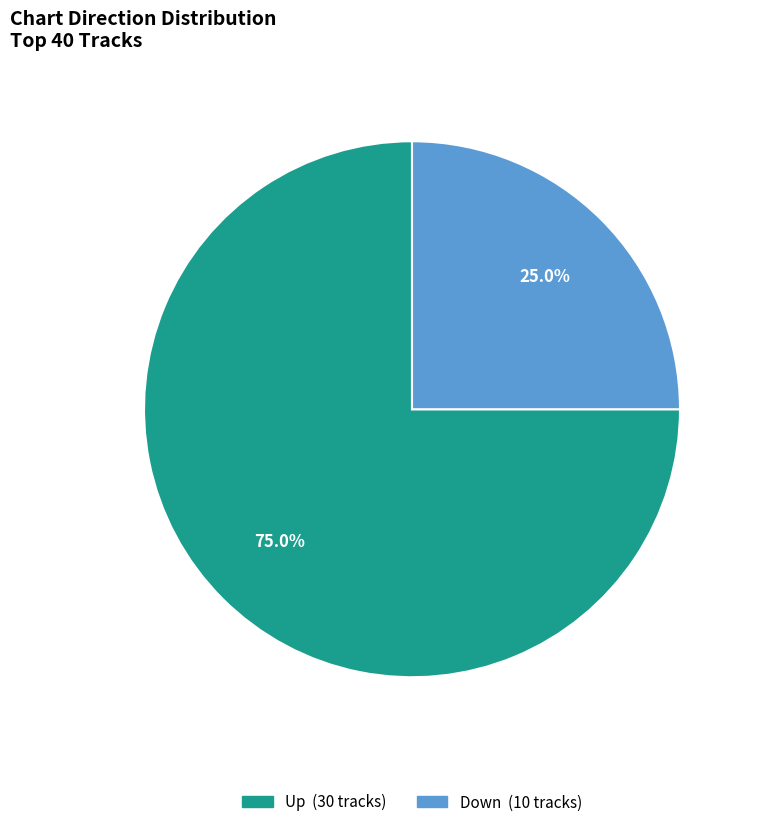

Does any single category account for the majority?

Yes